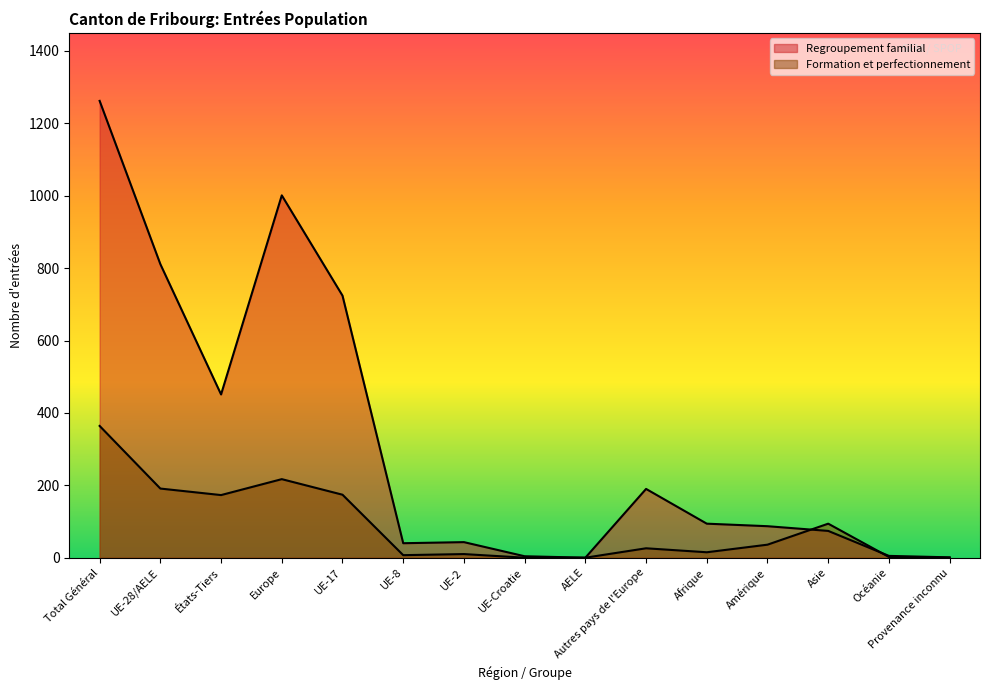

List the series in order of their overall mean, highest first.

Regroupement familial, Formation et perfectionnement